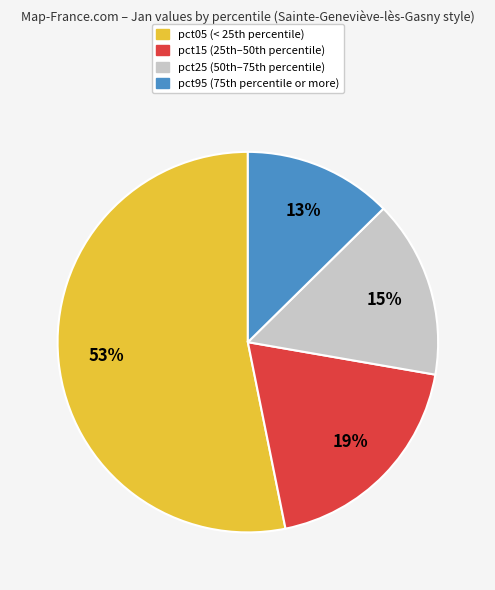

Does any single category account for the majority?

Yes